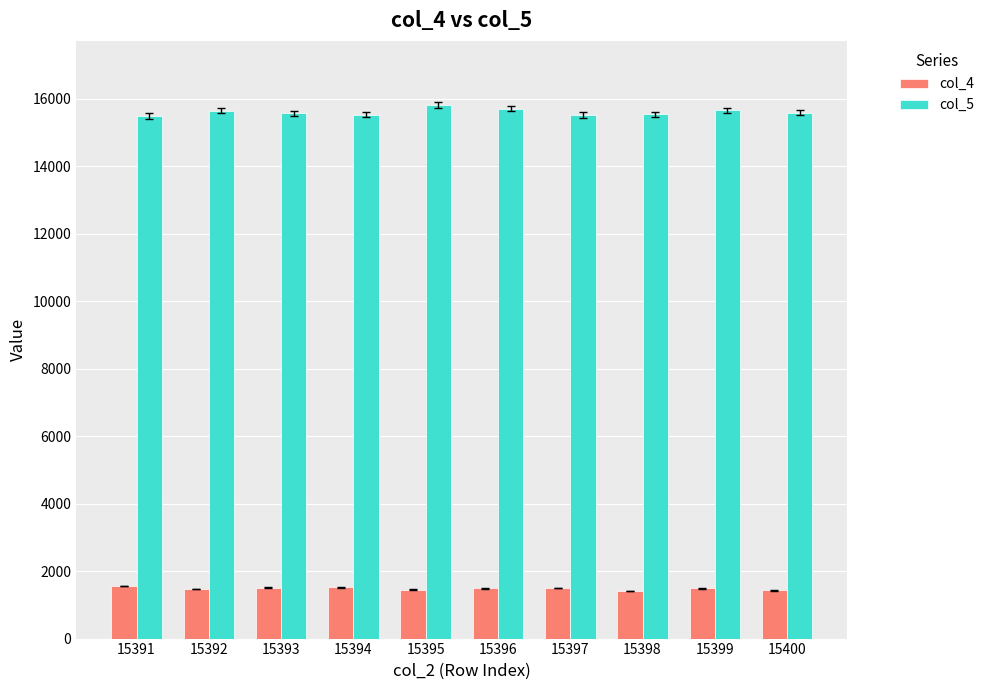

List the series in order of their overall mean, lowest first.

col_4, col_5